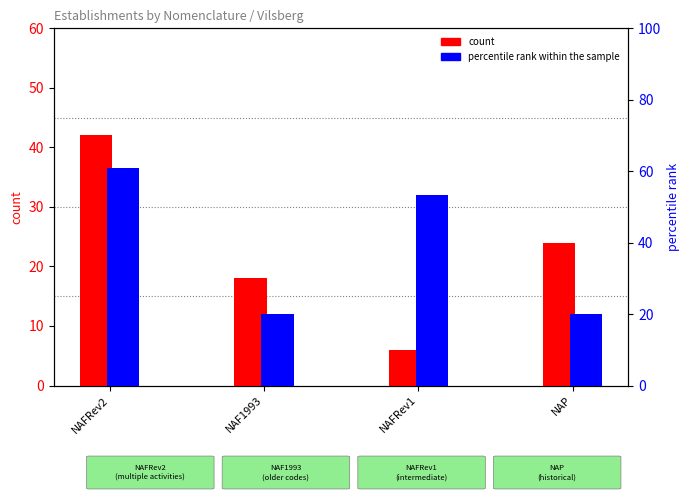

Reading left to right, extract all data points from this chart.

count: 42.0	18.0	6.0	24.0
percentile rank within the sample: 61.0	20.0	53.4	20.0